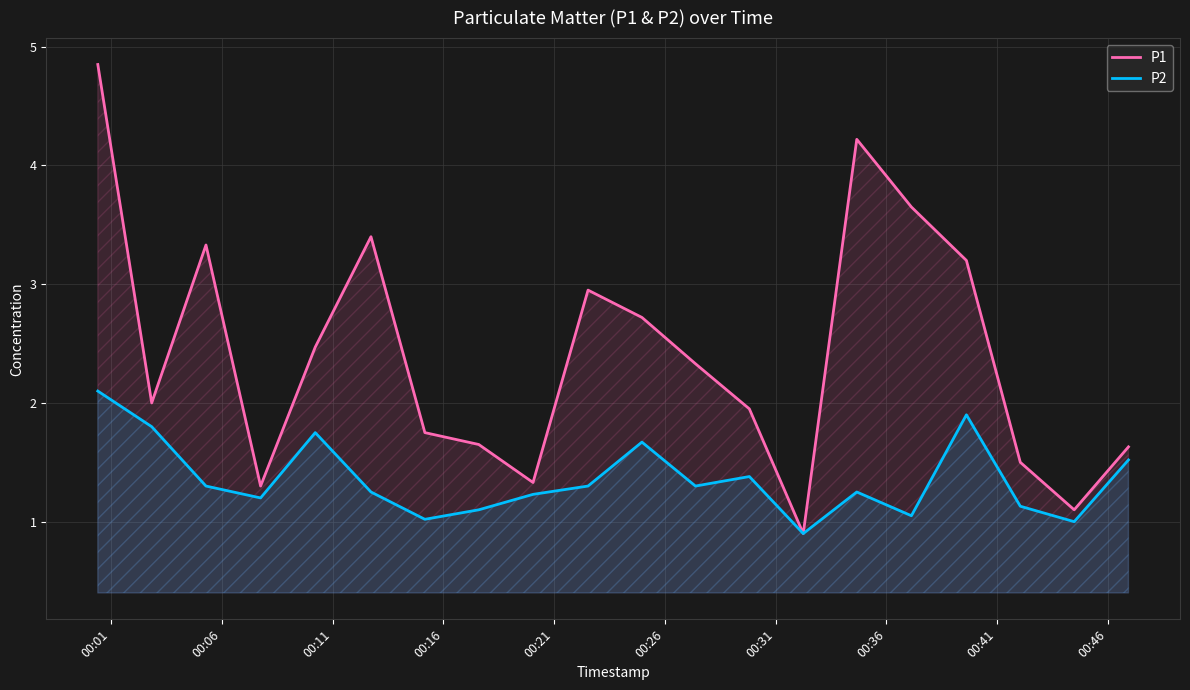

True or false: P1 and P2 intersect in this chart.

False